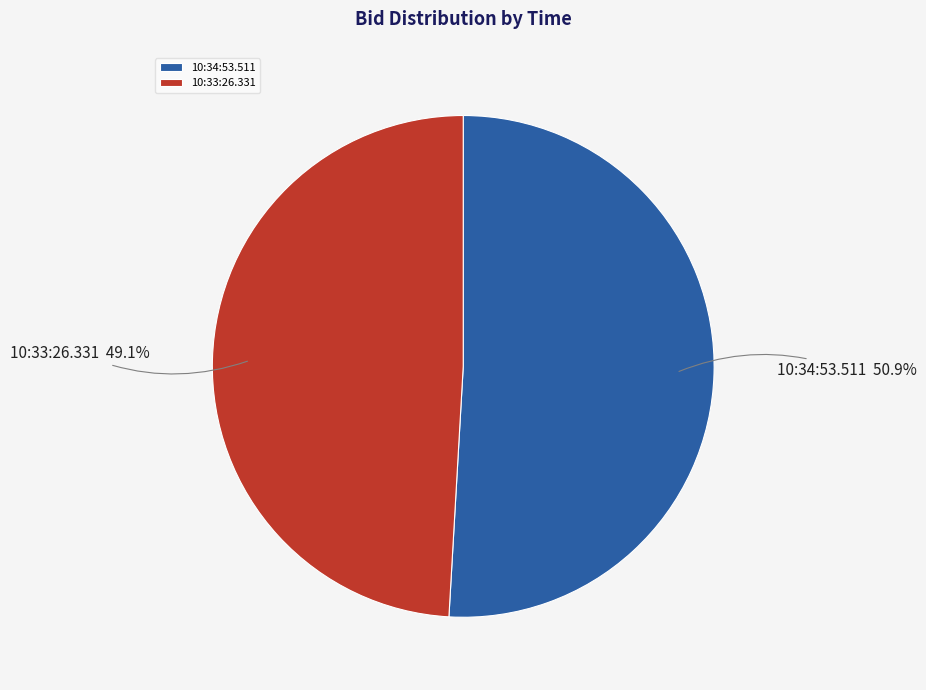

How many slices are in this pie chart?

2